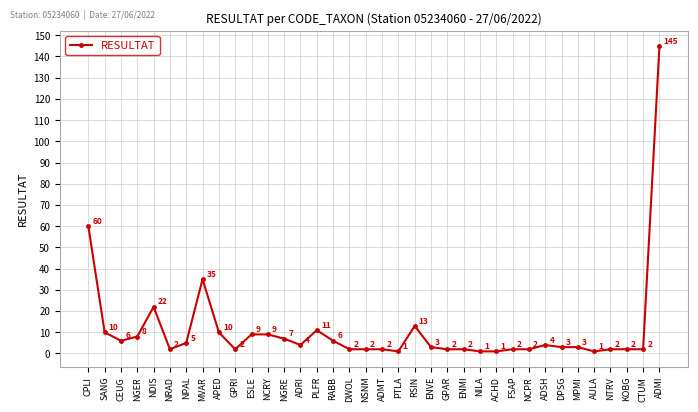

Where is the first local minimum?

CEUG